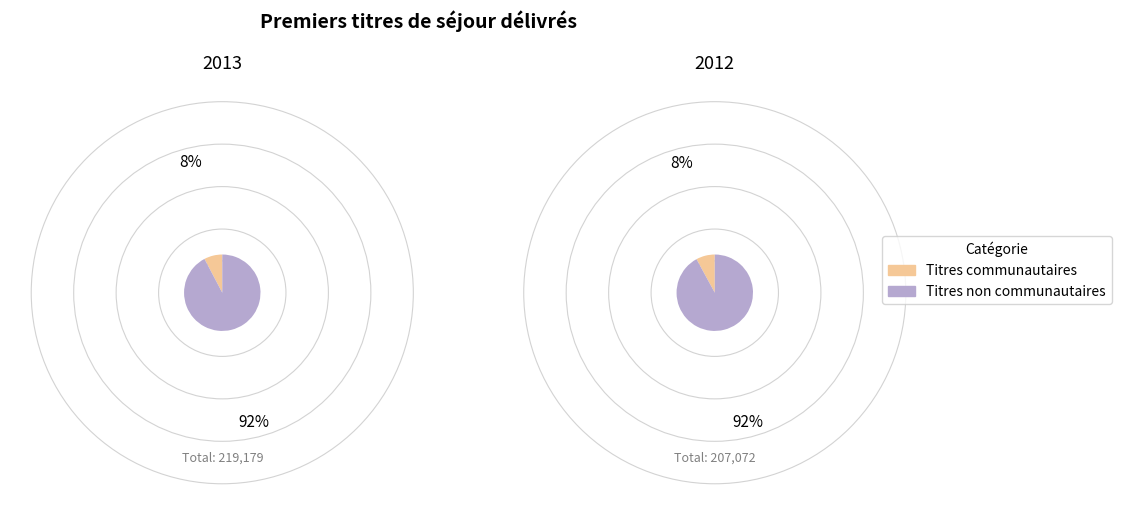

What percentage do 2013 and 2012 together represent?

100.0%